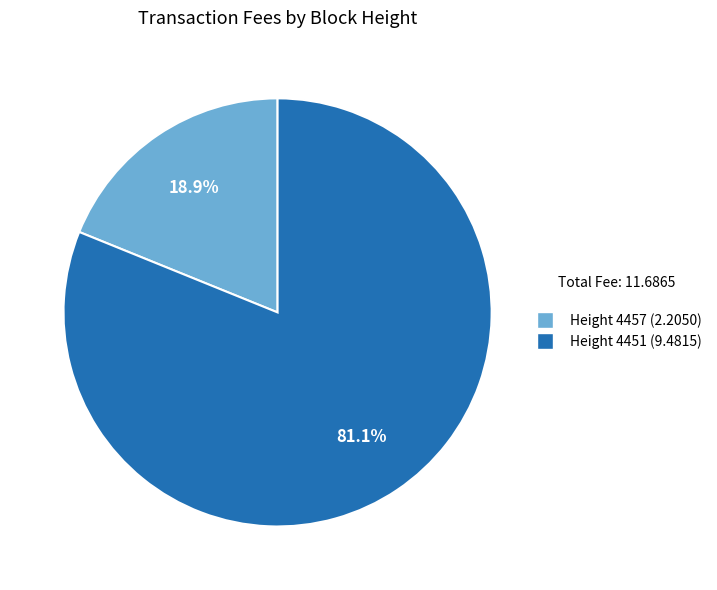

Is there any slice that represents more than half of the pie?

Yes